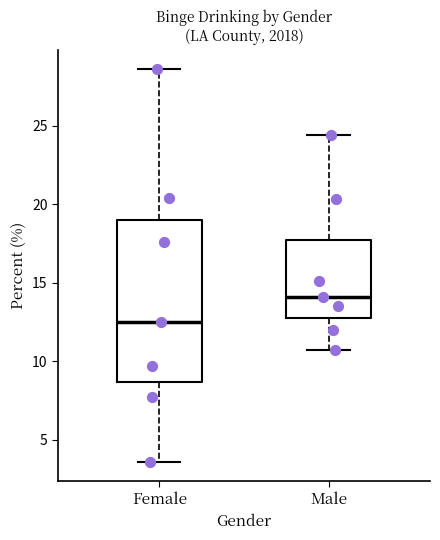

Reading left to right, read every box against the y-axis: the position of its median line, the range the box covers, and the ends of its whiskers. The values are not printed on the chart, so give them approximately, as read against the axis.

Female: median 12.5, box 8.5 to 19.0, whiskers 3.5 to 28.5
Male: median 14.0, box 13.0 to 17.5, whiskers 10.5 to 24.5